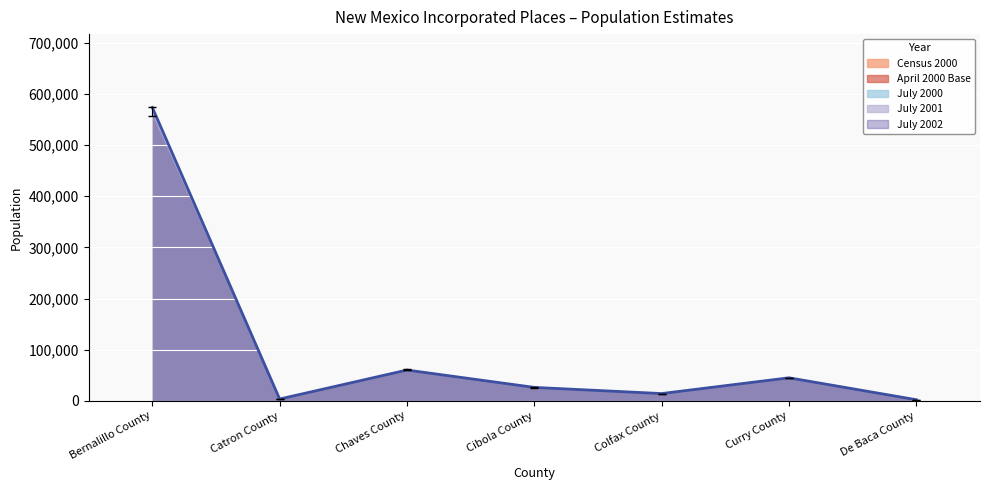

How many values in the July 2000 series are below 26221?

3